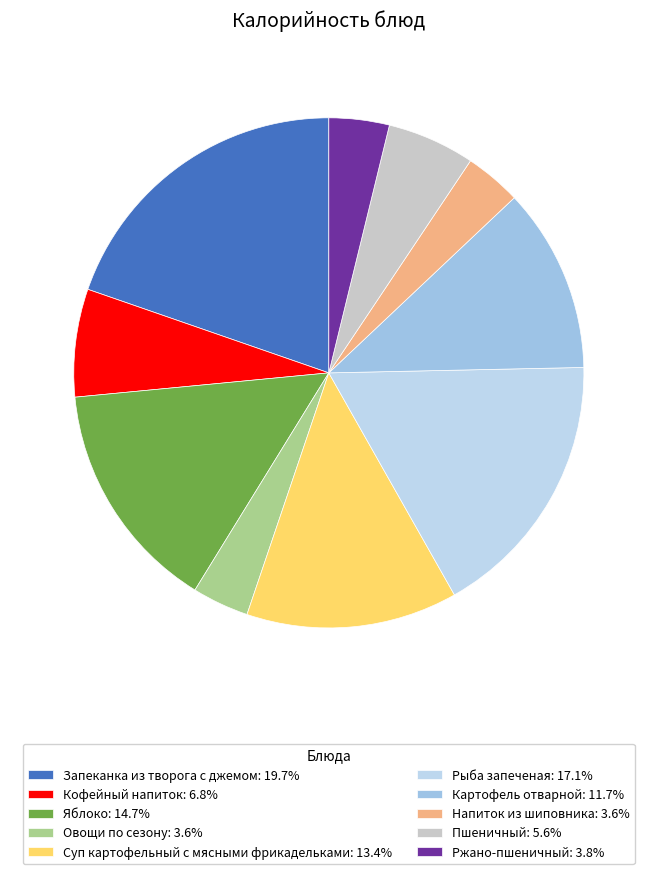

Which category has the biggest portion of the pie?

Запеканка из творога с джемом